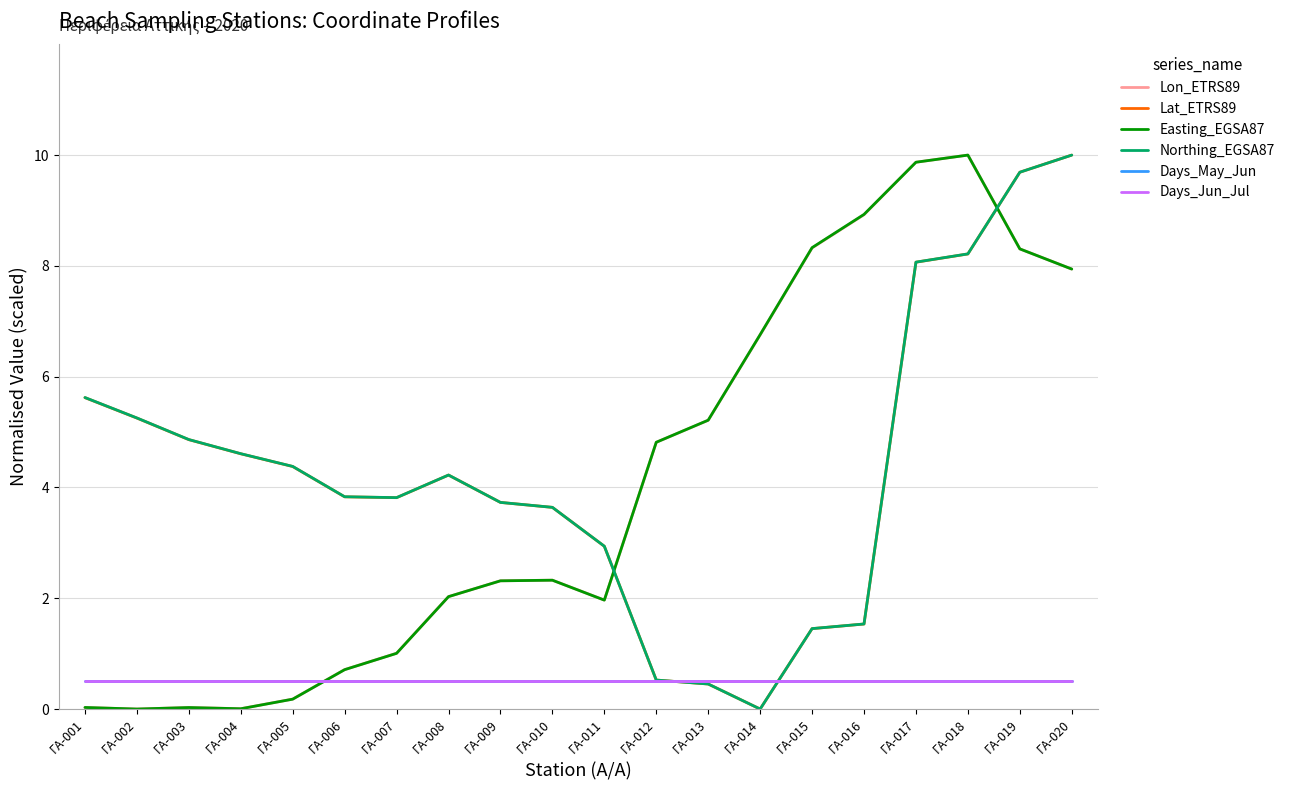

The Days_May_Jun series shows 0.5 at ΓΑ-011. True or false?

True